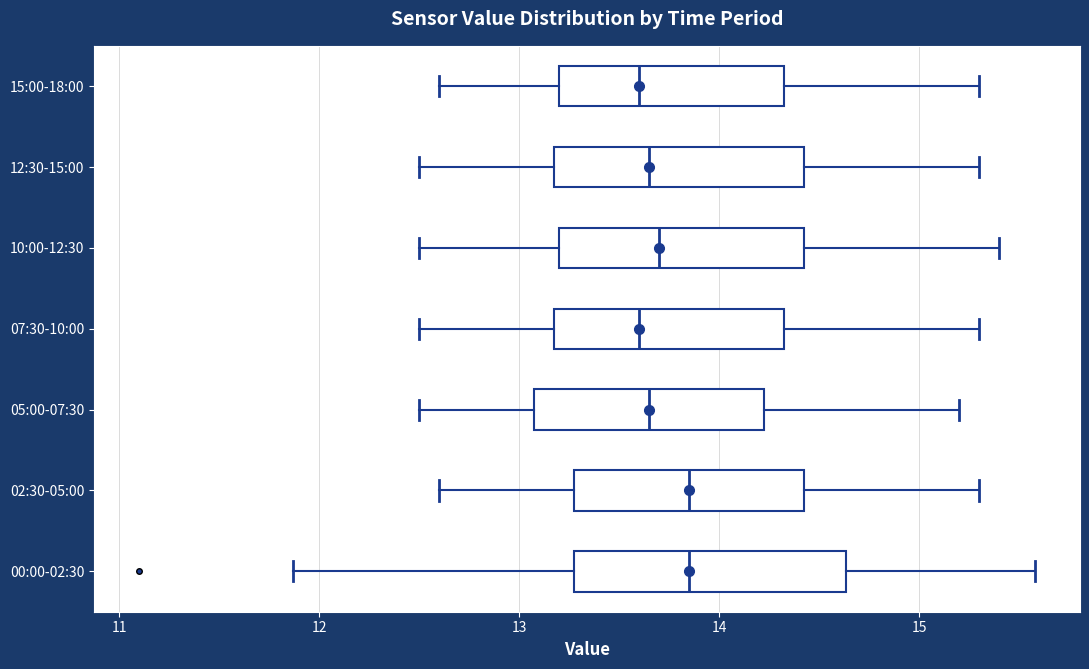

Reading bottom to top, read every box against the x-axis: the position of its median line, the range the box covers, and the ends of its whiskers. The values are not printed on the chart, so give them approximately, as read against the axis.

00:00-02:30: median 13.9, box 13.3 to 14.6, whiskers 11.9 to 15.6
02:30-05:00: median 13.9, box 13.3 to 14.4, whiskers 12.6 to 15.3
05:00-07:30: median 13.7, box 13.1 to 14.2, whiskers 12.5 to 15.2
07:30-10:00: median 13.6, box 13.2 to 14.3, whiskers 12.5 to 15.3
10:00-12:30: median 13.7, box 13.2 to 14.4, whiskers 12.5 to 15.4
12:30-15:00: median 13.7, box 13.2 to 14.4, whiskers 12.5 to 15.3
15:00-18:00: median 13.6, box 13.2 to 14.3, whiskers 12.6 to 15.3